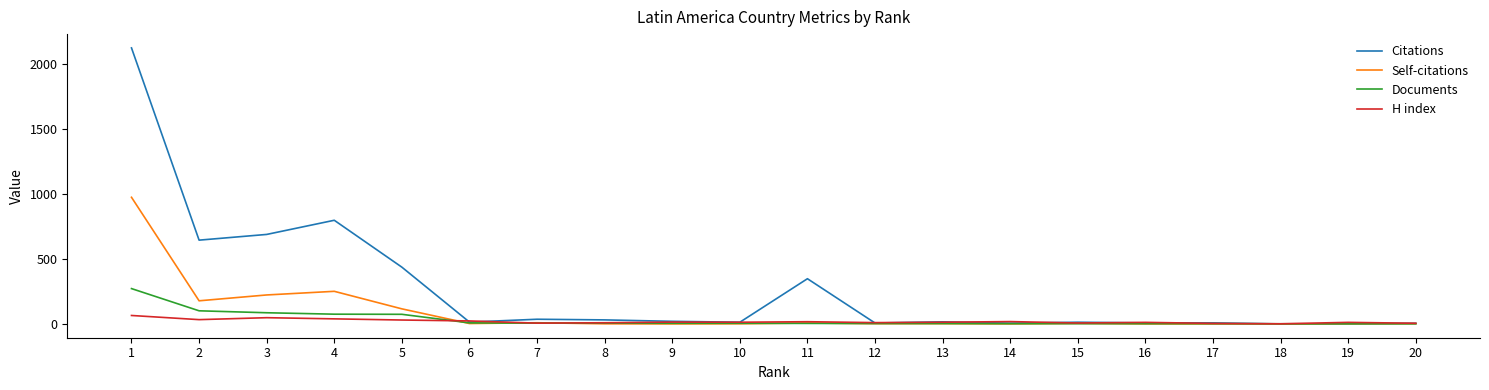

The value of Citations at 18 is -1266. True or false?

False